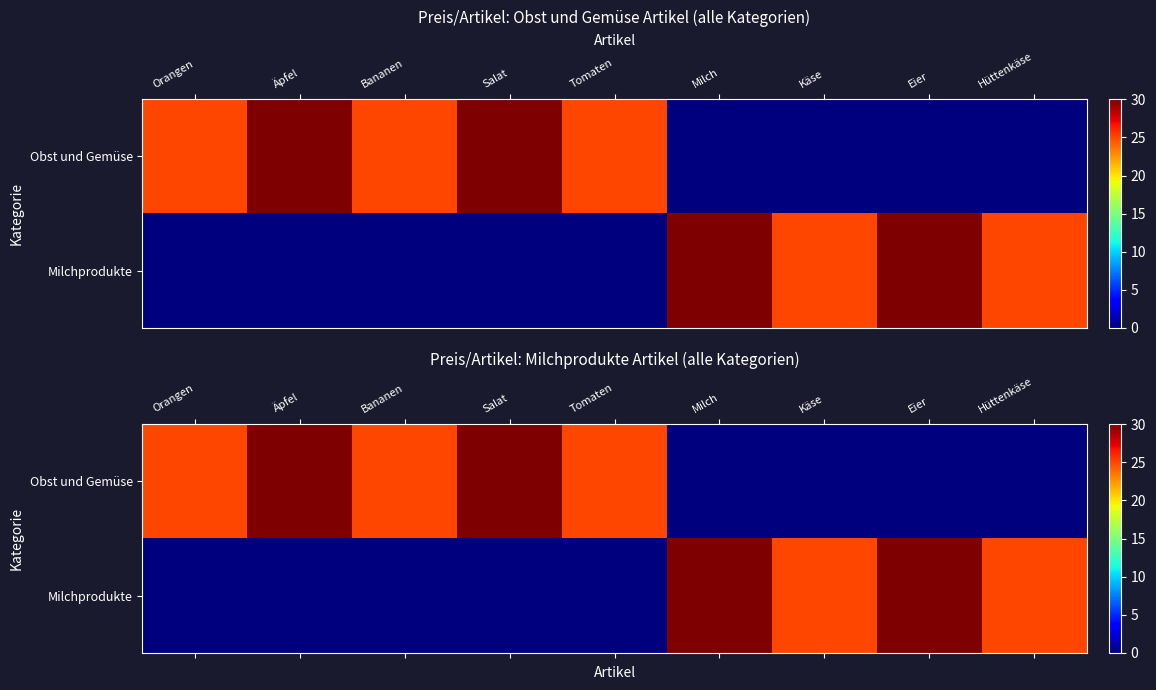

List the labels in order of Obst und Gemüse value, smallest first.

Milch, Käse, Eier, Hüttenkäse, Orangen, Bananen, Tomaten, Äpfel, Salat